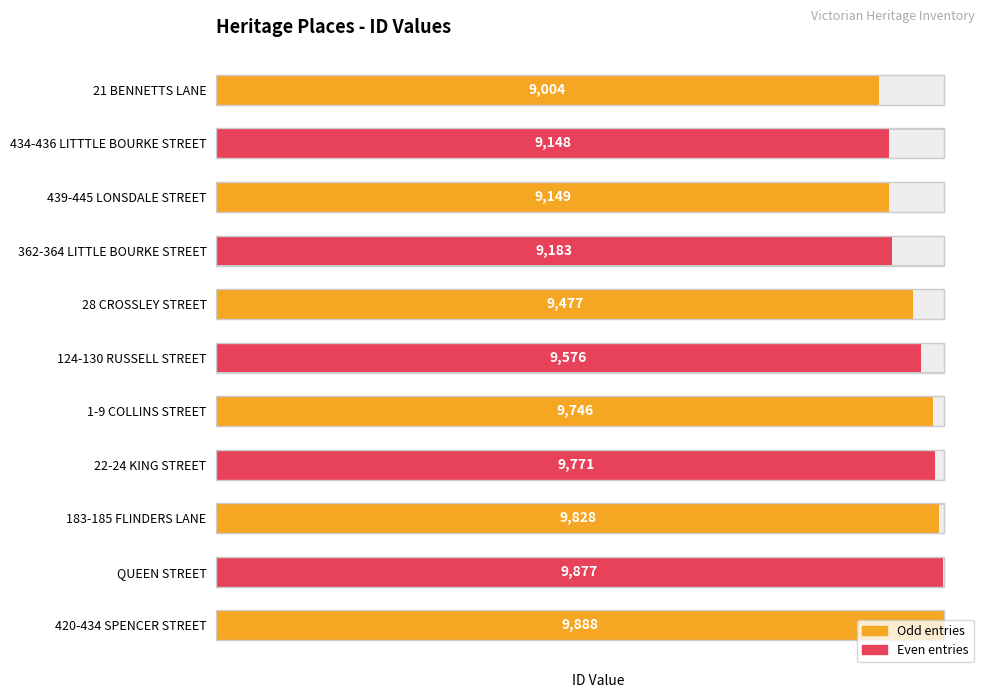

List the labels in order of value, largest first.

420-434 SPENCER STREET, QUEEN STREET, 183-185 FLINDERS LANE, 22-24 KING STREET, 1-9 COLLINS STREET, 124-130 RUSSELL STREET, 28 CROSSLEY STREET, 362-364 LITTLE BOURKE STREET, 439-445 LONSDALE STREET, 434-436 LITTTLE BOURKE STREET, 21 BENNETTS LANE